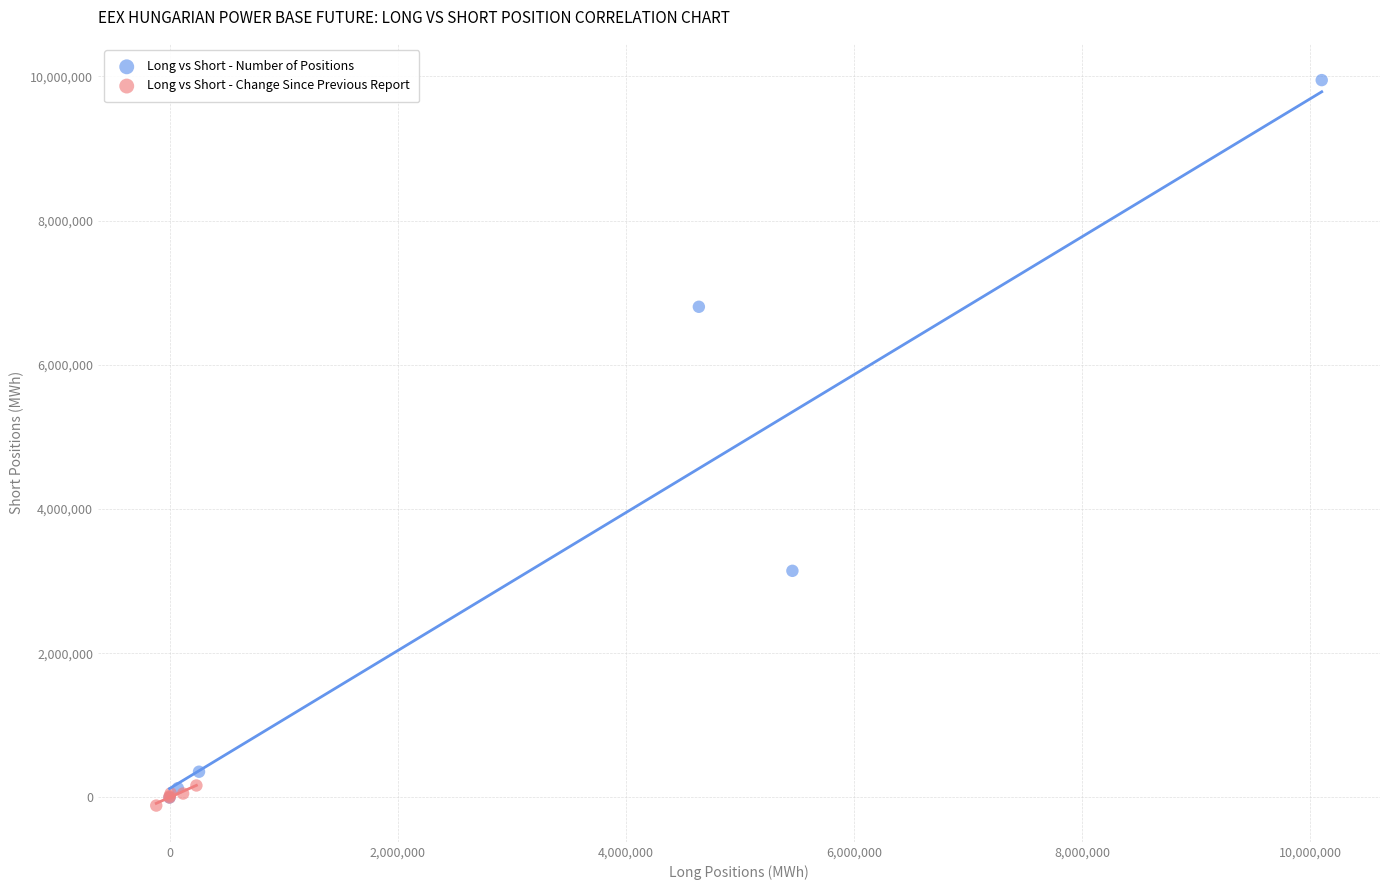

Which series reaches the maximum Y coordinate?

Long vs Short - Number of Positions